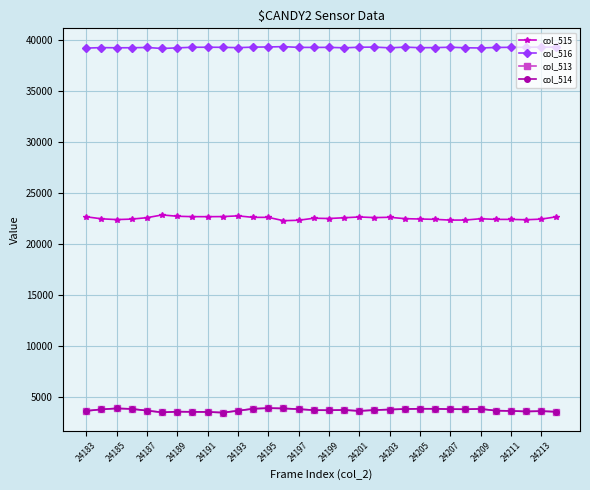

What is the minimum value shown in the chart?

3493